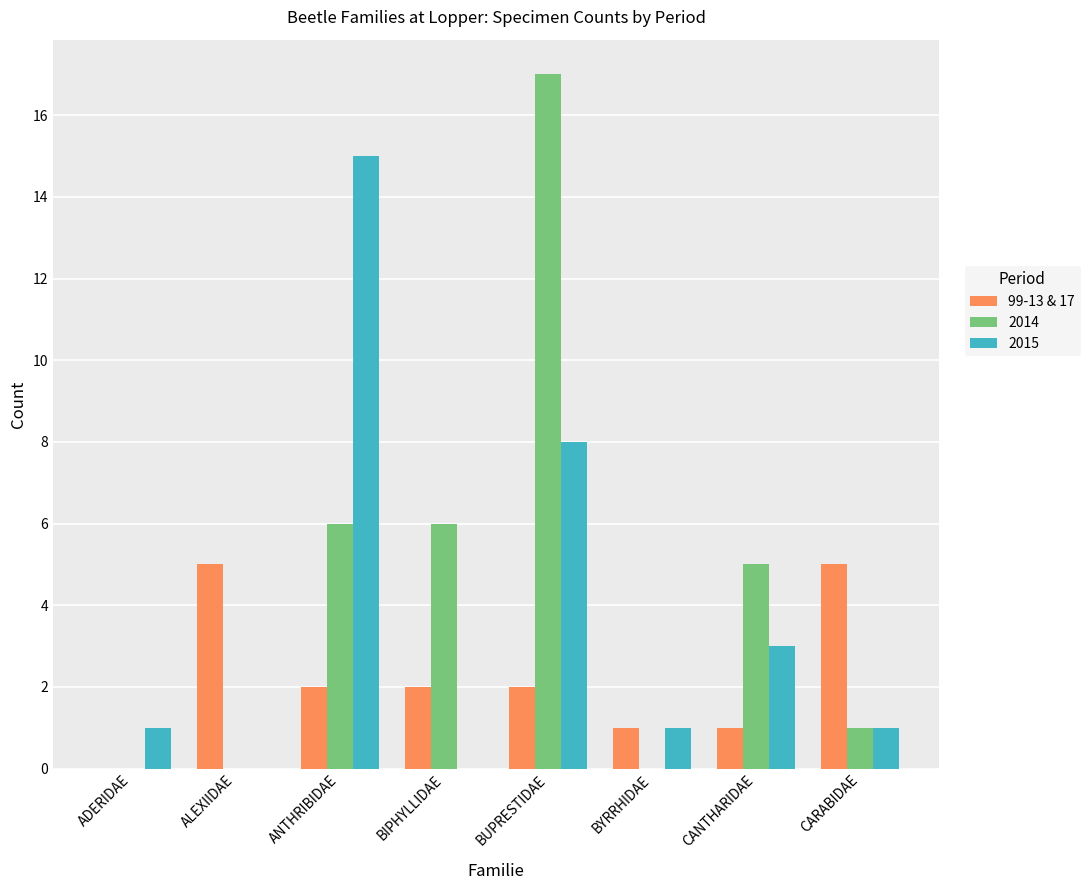

The 2014 series shows 6 at ANTHRIBIDAE. True or false?

True